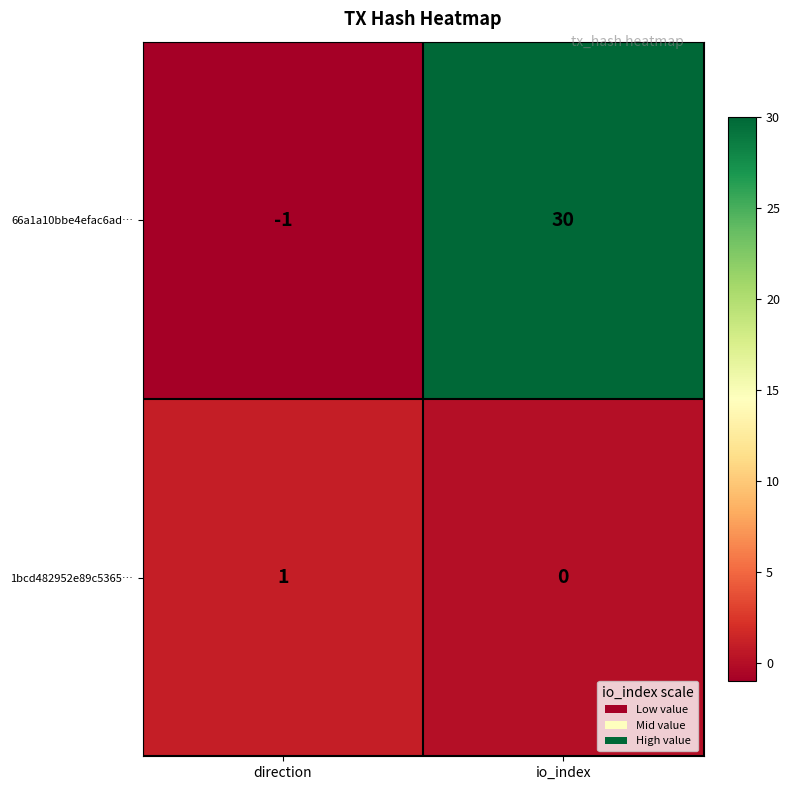

Which series has the widest spread of values?

66a1a10bbe4efac6ad…